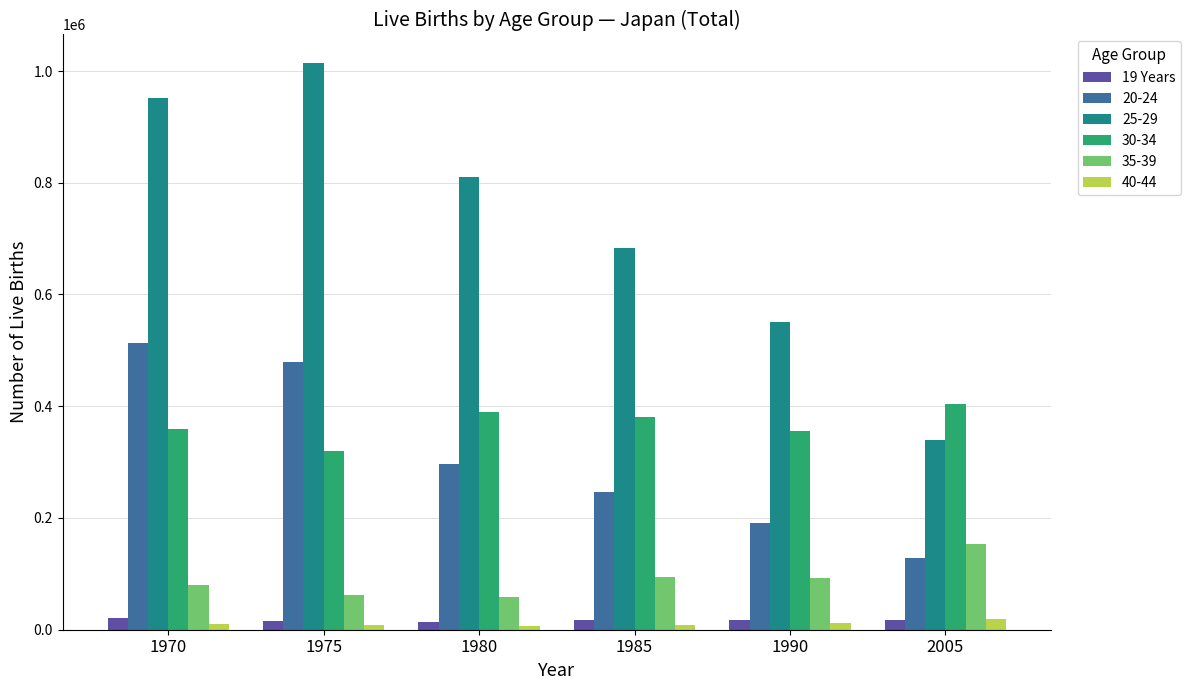

What is the greatest value displayed?

1014624